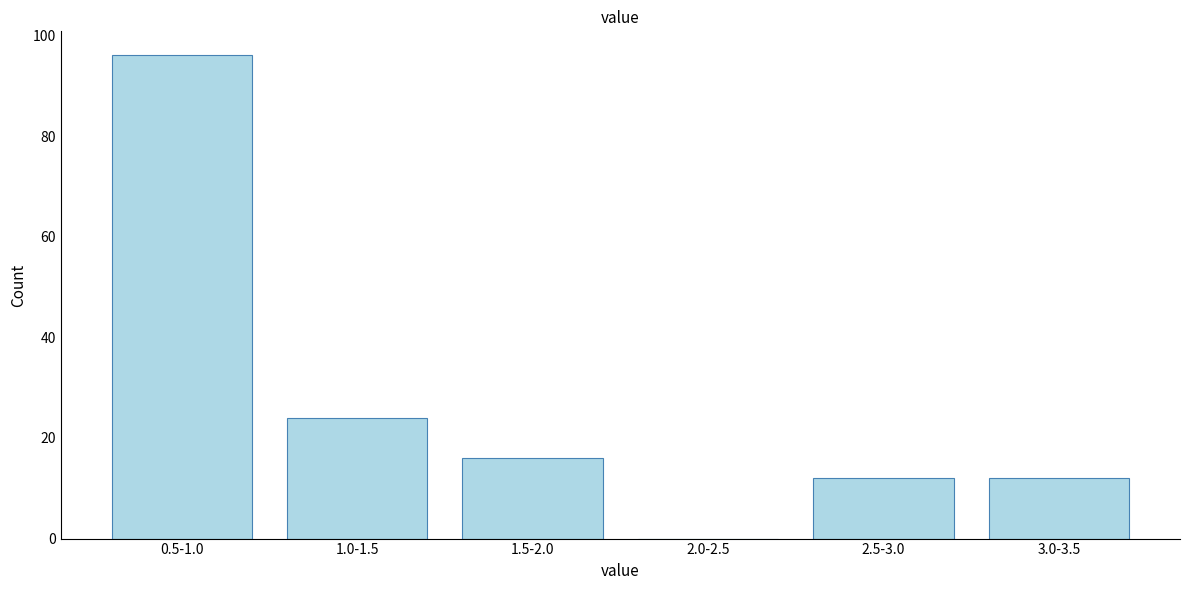

Reading left to right, list all the values displayed in this chart.

0.5-1.0=96	1.0-1.5=24	1.5-2.0=16	2.0-2.5=0	2.5-3.0=12	3.0-3.5=12